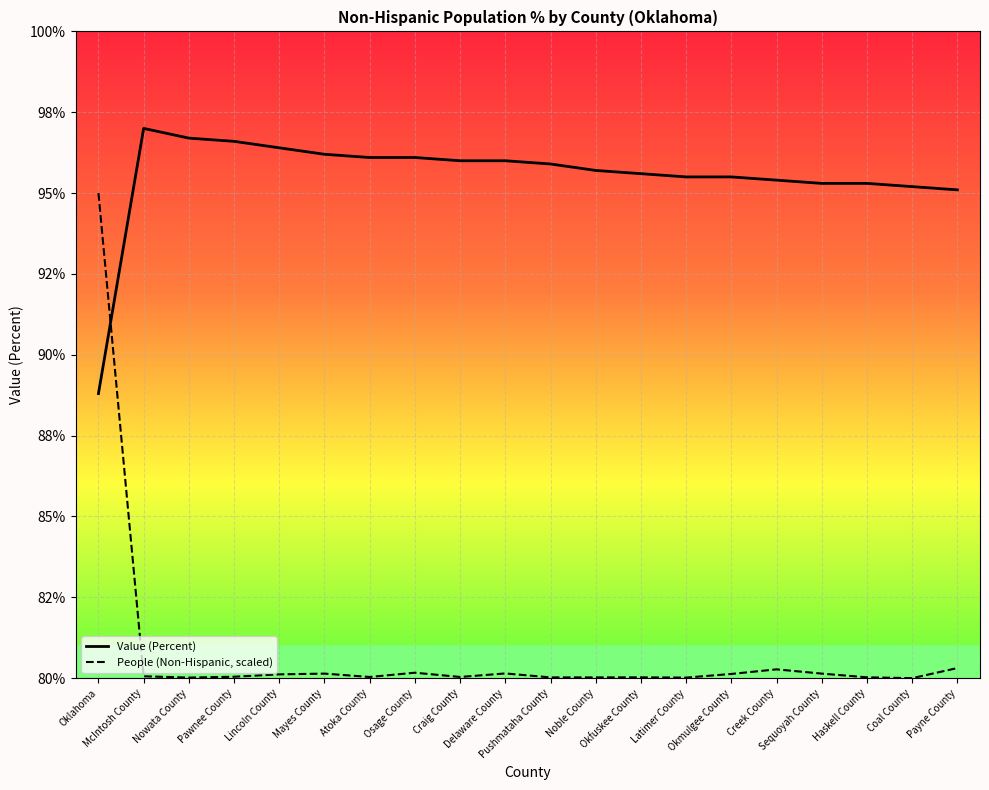

What is the difference between the maximum and minimum values in the Value (Percent) series?

8.2